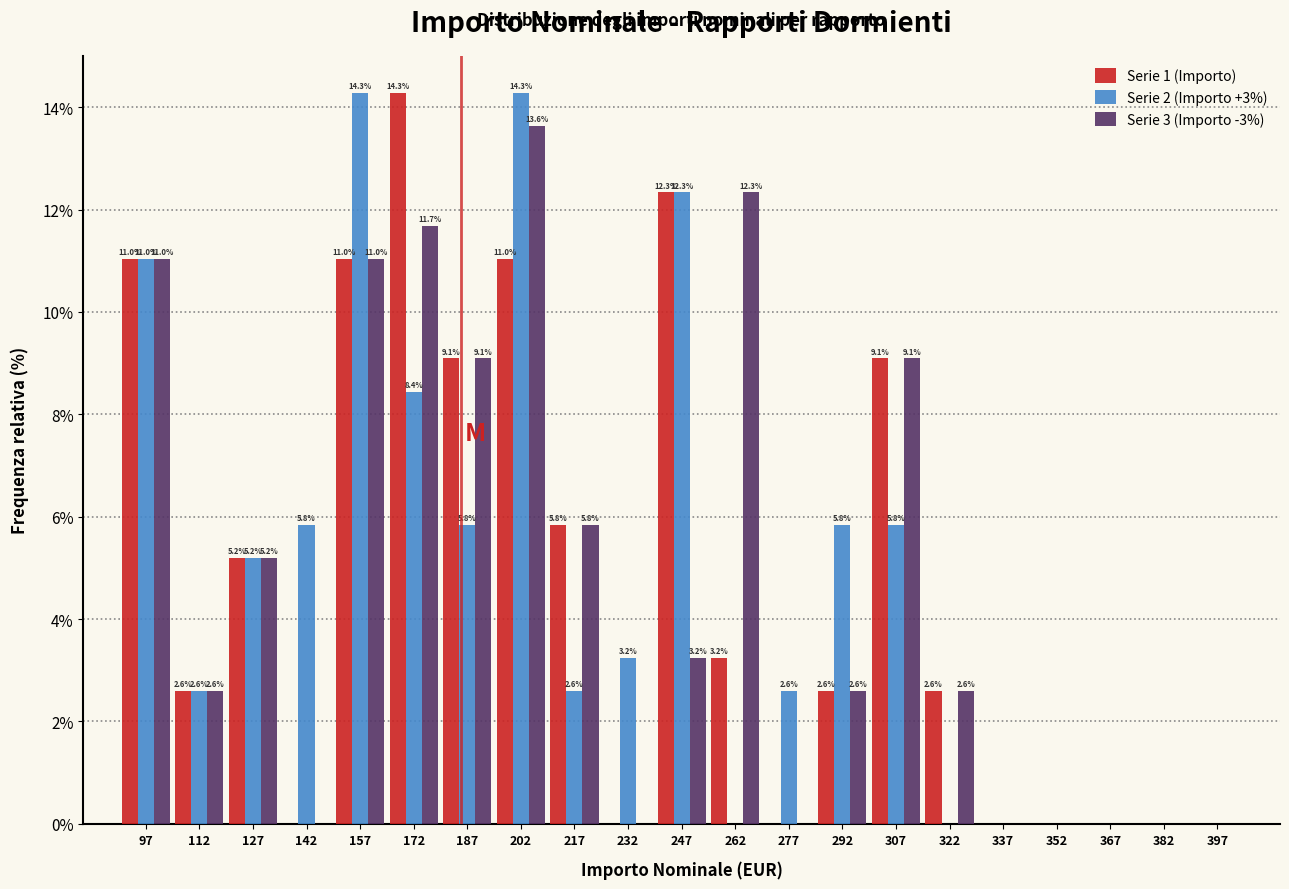

In the Serie 1 (Importo) series, which range on the x-axis has the tallest bar?

165 to 180